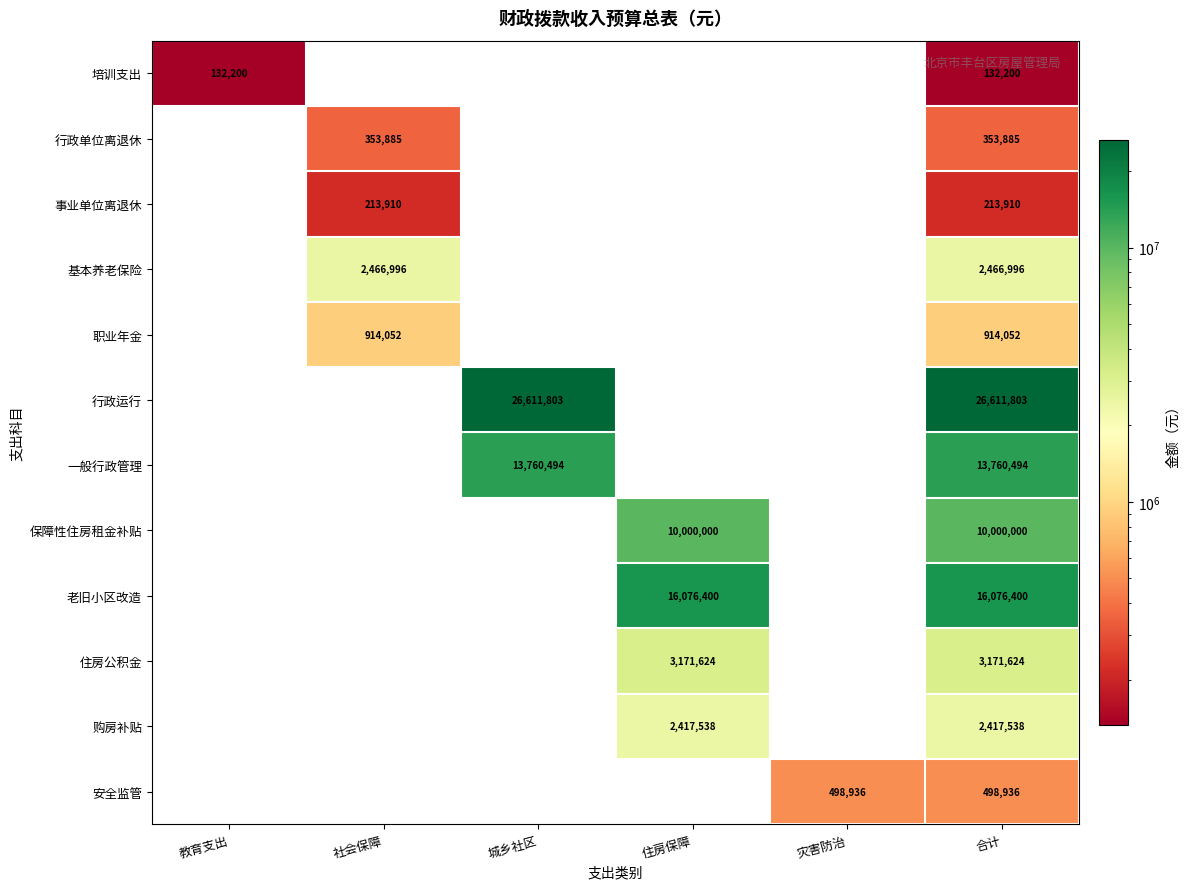

The value of 一般行政管理 at 城乡社区 is 13760494. True or false?

True